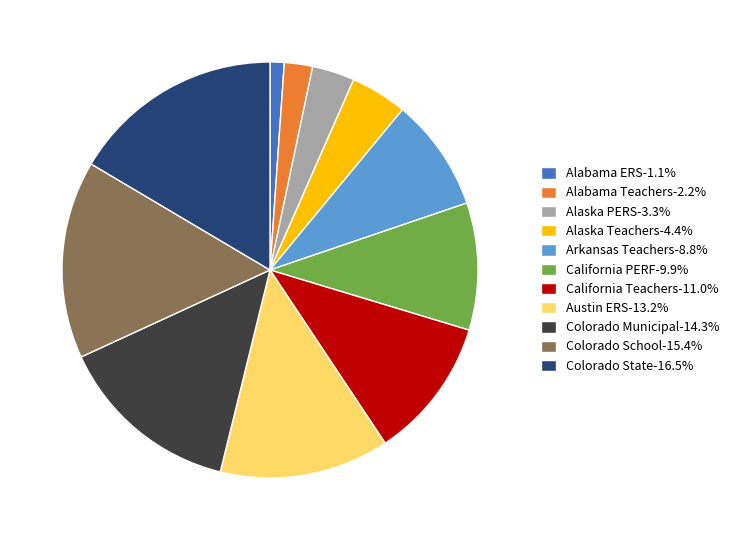

Is there any slice that represents more than half of the pie?

No